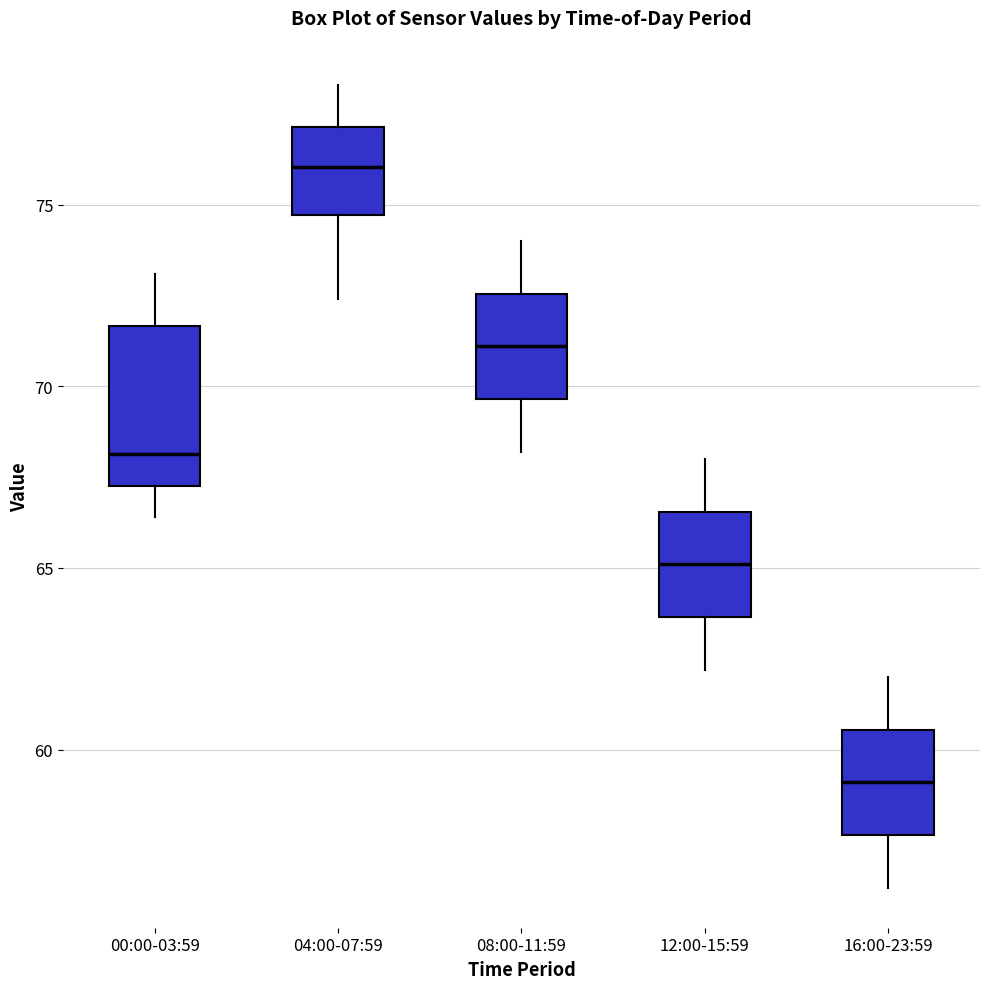

Which box is the tallest, from its lower edge to its upper edge?

00:00-03:59